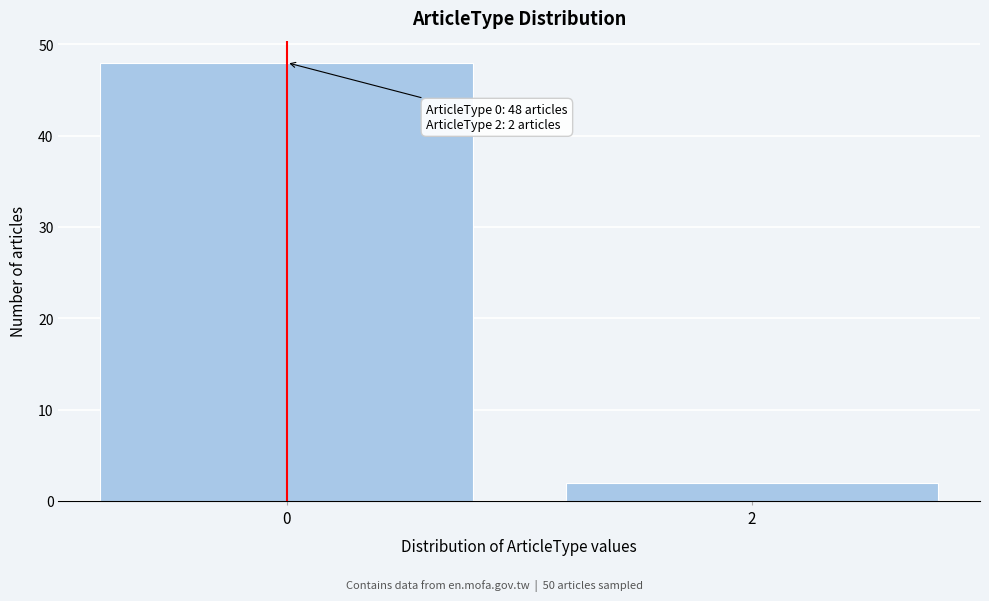

Reading left to right, what are all the values shown in this chart?

0=48	2=2